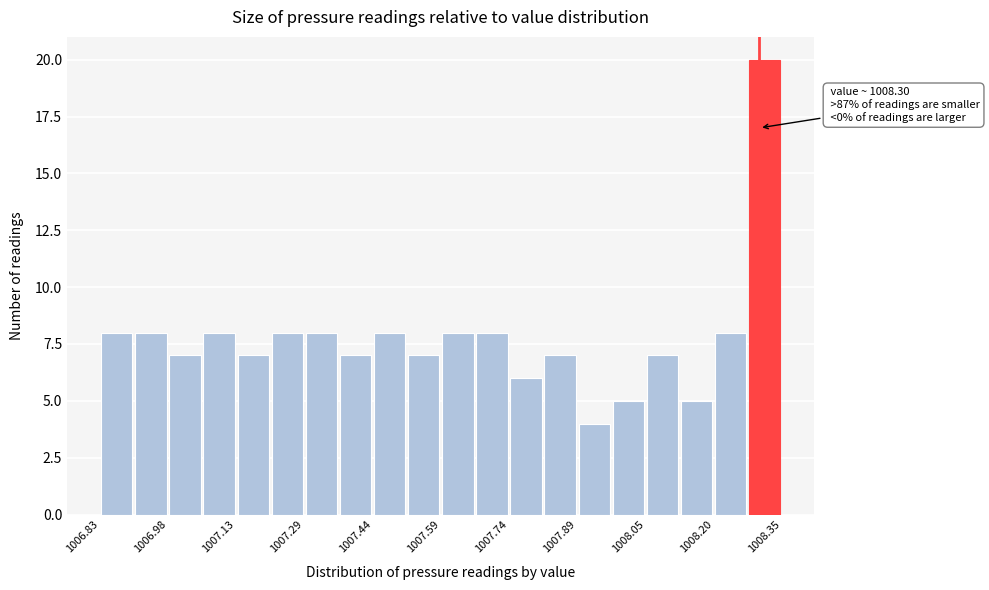

Around what value on the x-axis is the tallest bar? Give the approximate position of its centre, as read against the axis.

1008.32